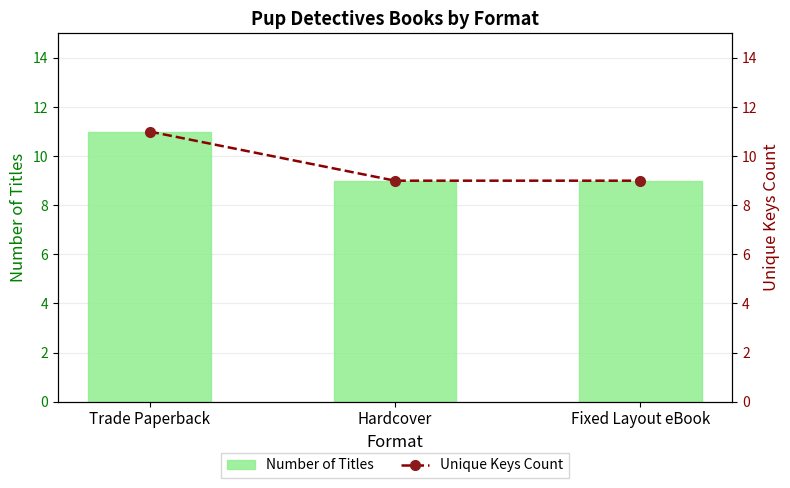

What is the smallest value displayed?

9